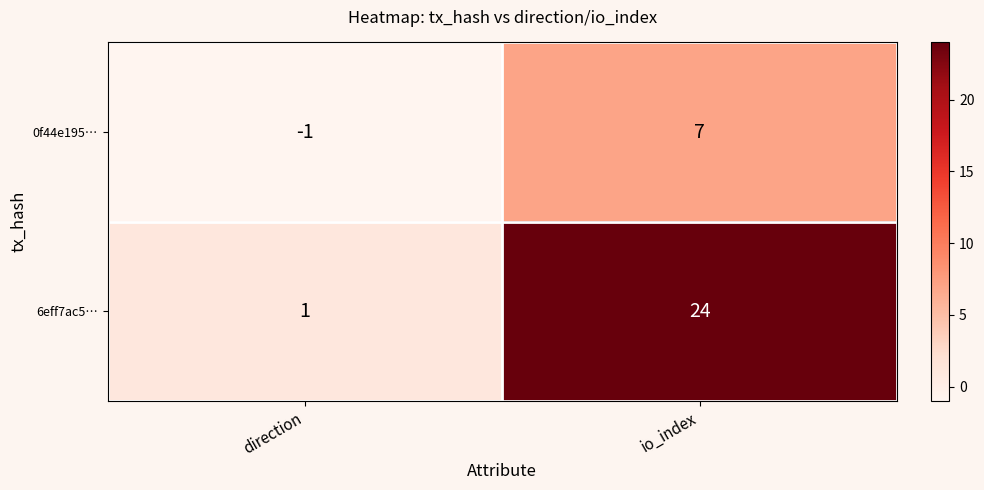

Which label corresponds to the smallest value in the chart?

direction